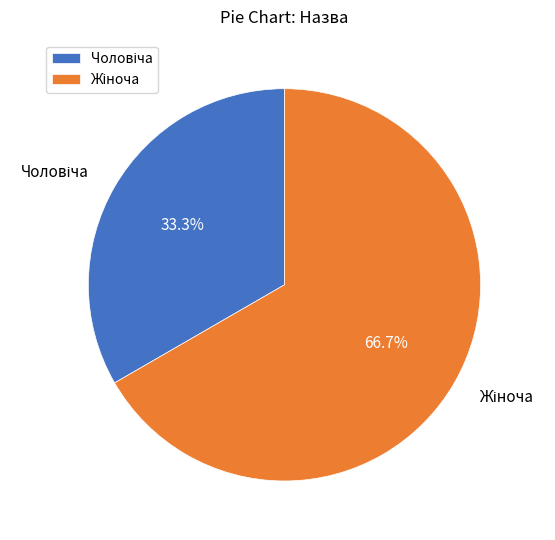

Does any single category account for the majority?

Yes